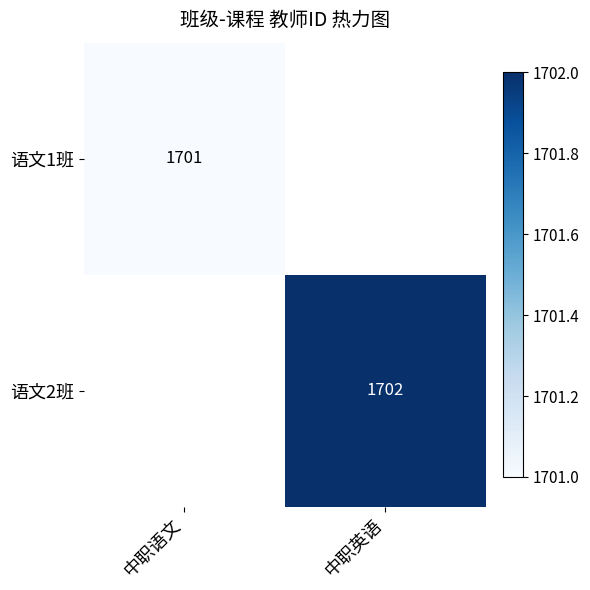

Is it true that 语文2班 equals 500 at 中职英语?

False